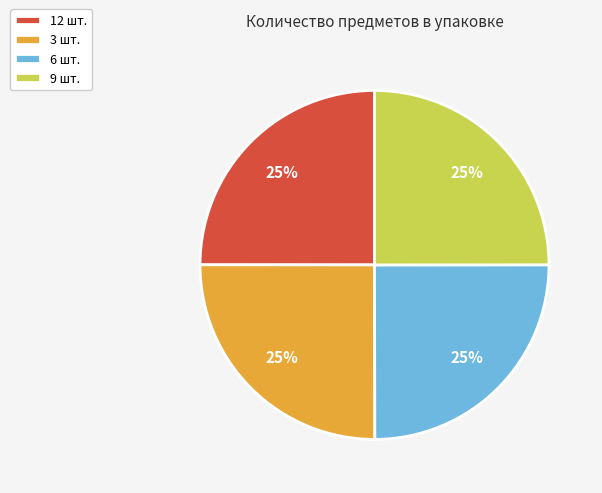

Approximately how many times larger is the value at 12 шт. compared to 6 шт.?

1.0